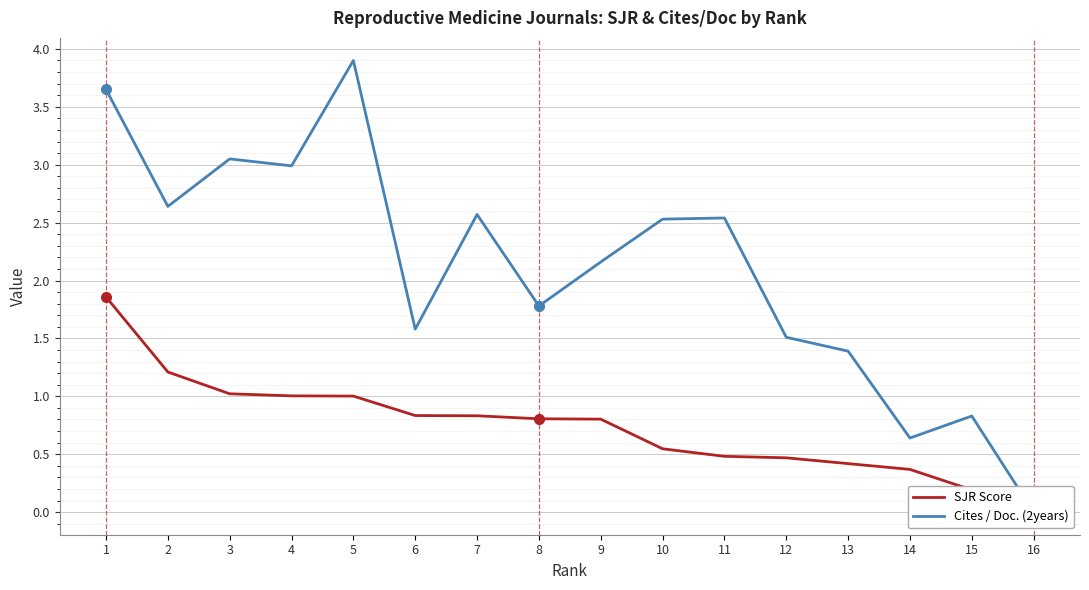

What is the difference between the maximum and minimum values in the Cites / Doc. (2years) series?

3.9